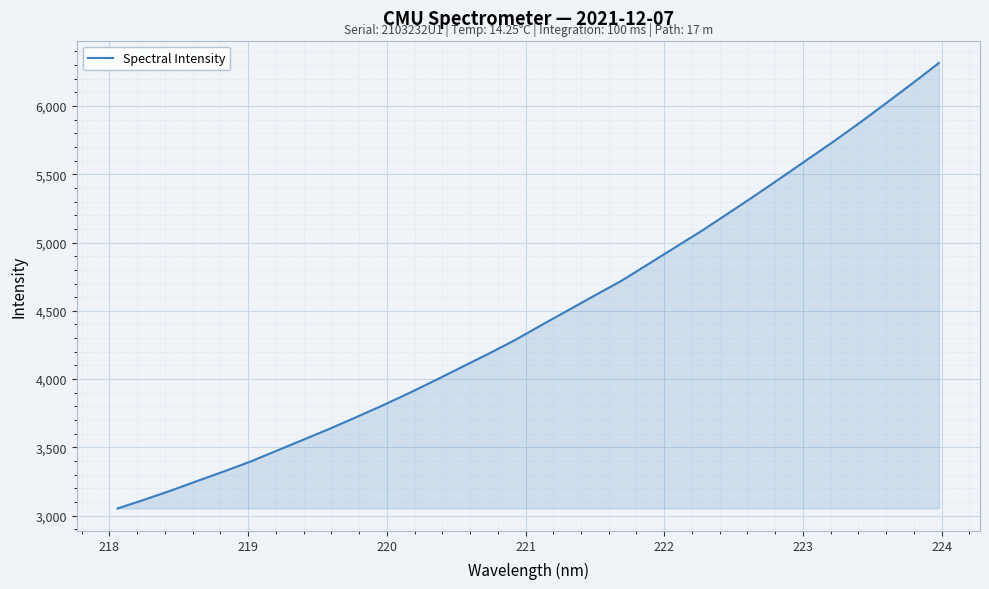

What is the difference between the maximum and minimum values?

3263.2